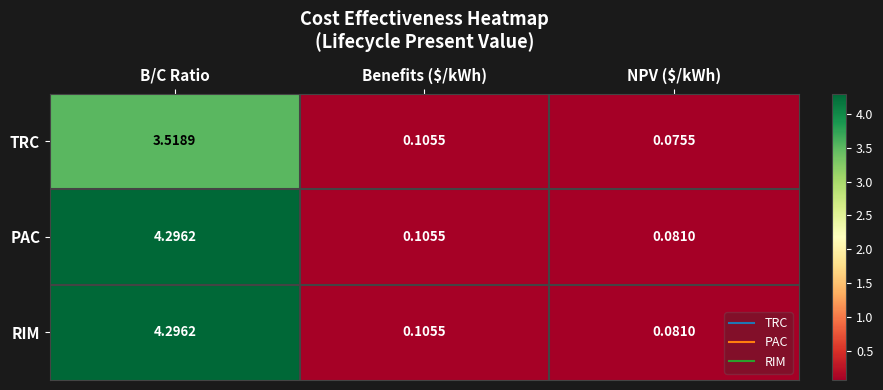

Which category has the highest value across all series?

B/C Ratio